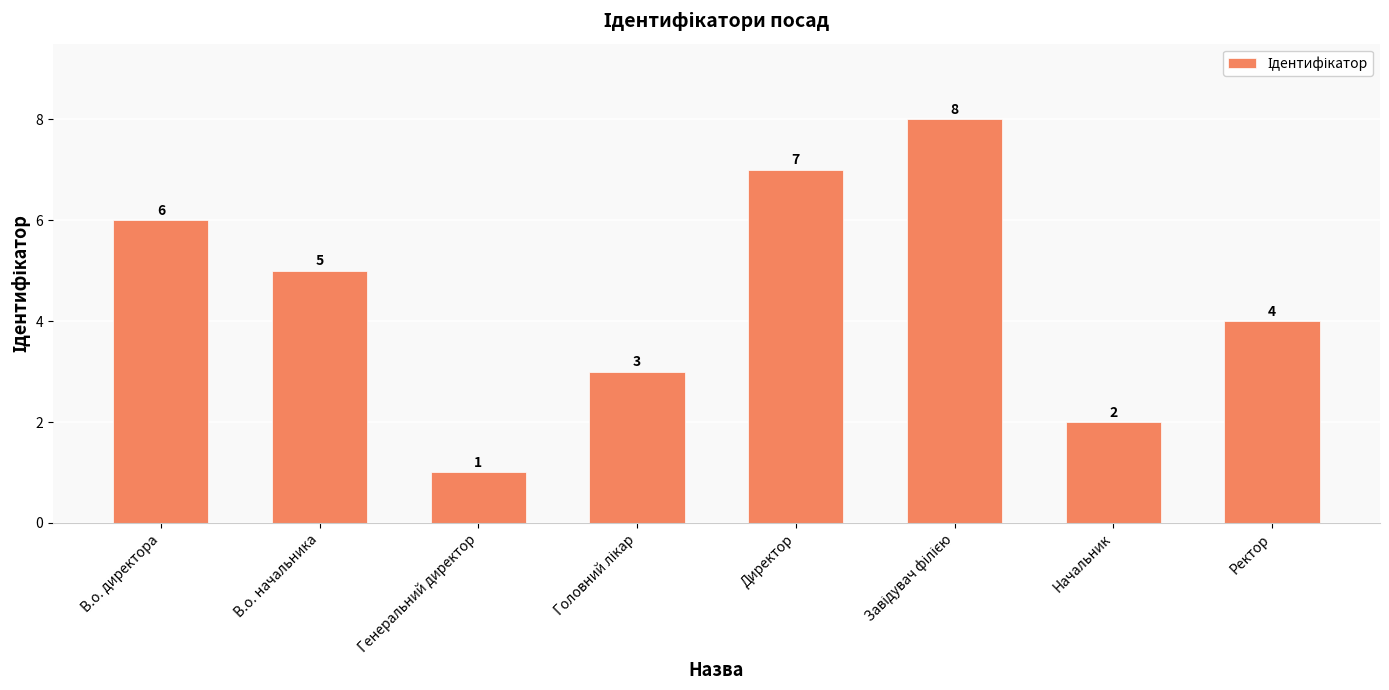

At which category does the chart reach its minimum across all series?

Генеральний директор